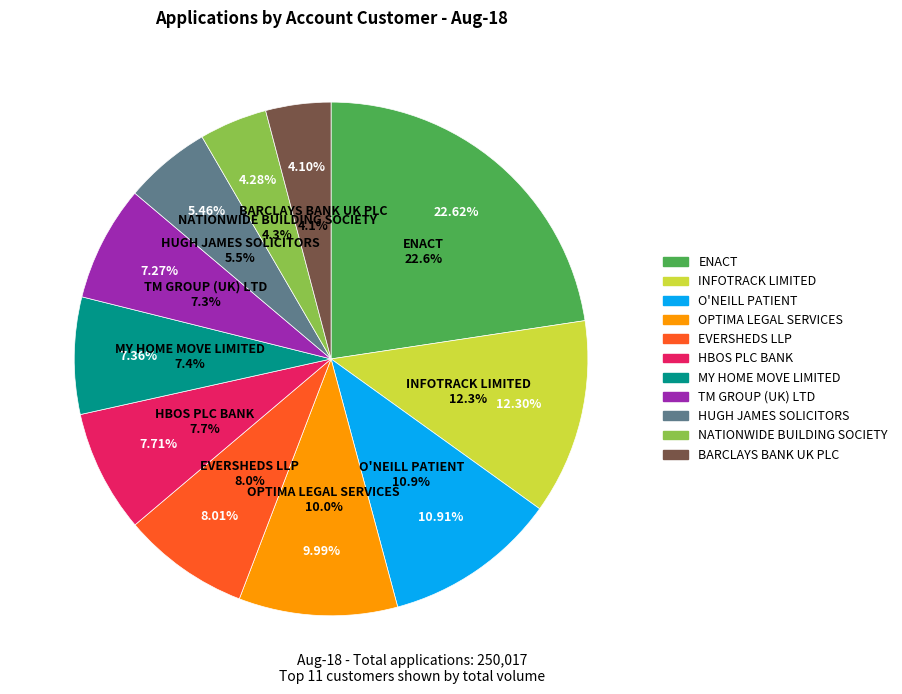

What percentage is the HUGH JAMES SOLICITORS slice, to the nearest percent?

5%